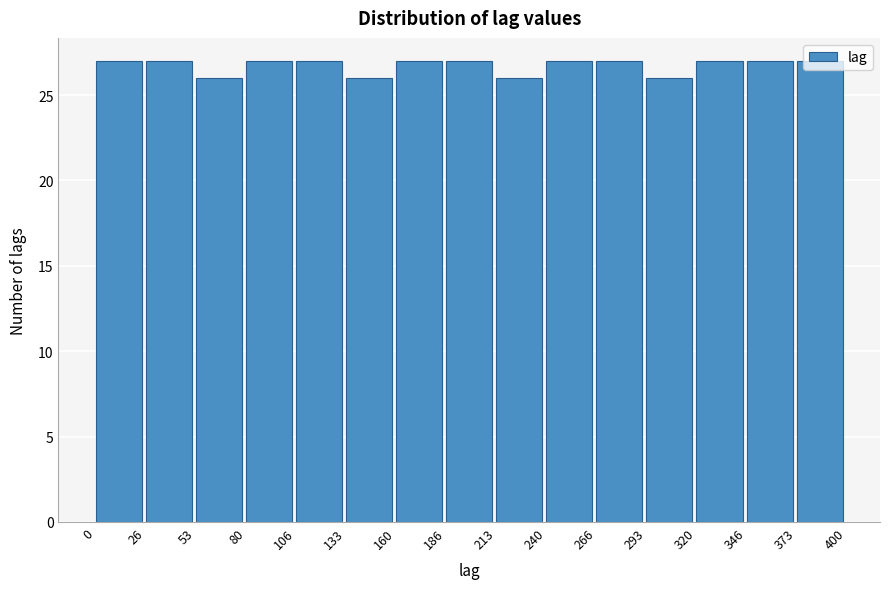

Reading left to right, transcribe this chart: for each bar, give the range it covers on the x-axis and its height. The values are not printed on the chart, so give them approximately, as read against the axis.

0 to 26: 27
26 to 53: 27
53 to 80: 26
80 to 106: 27
106 to 133: 27
133 to 160: 26
160 to 186: 27
186 to 213: 27
213 to 240: 26
240 to 266: 27
266 to 293: 27
293 to 320: 26
320 to 346: 27
346 to 373: 27
373 to 400: 27